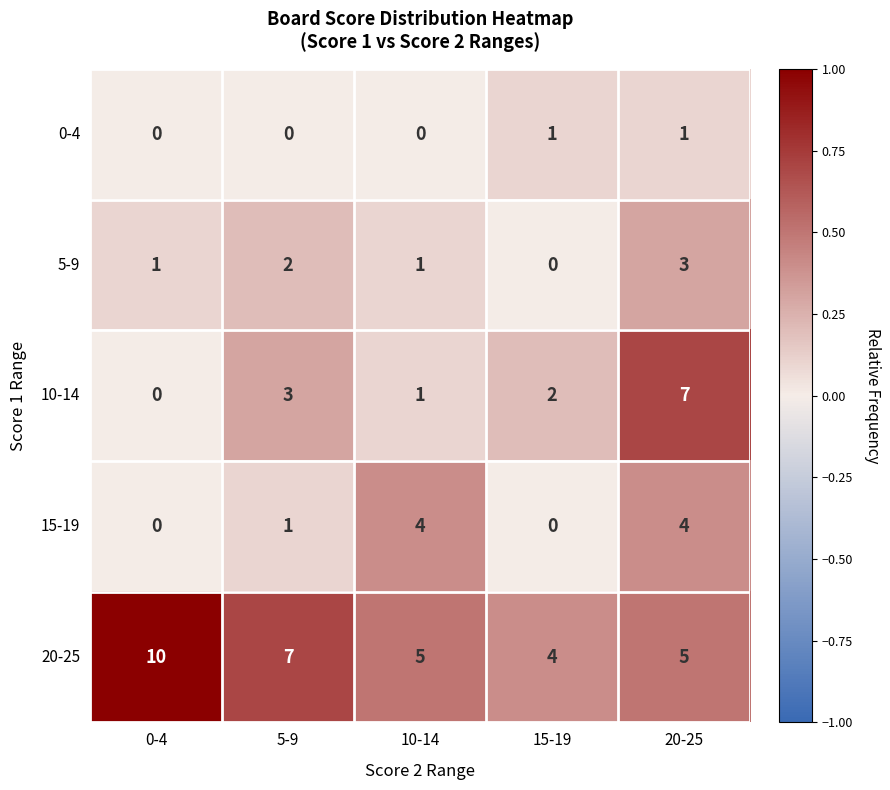

Which category has the highest value across all series?

0-4